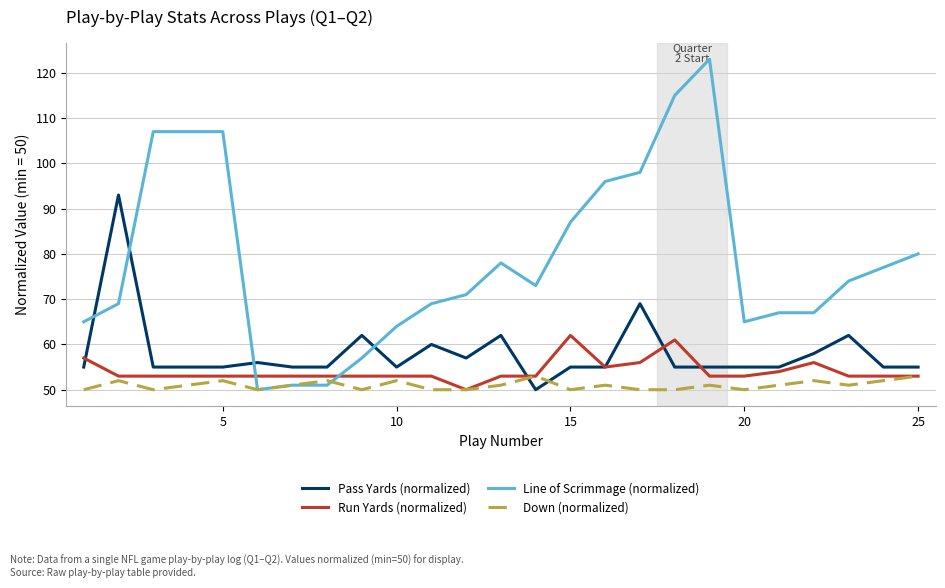

How many times do Pass Yards (normalized) and Line of Scrimmage (normalized) cross each other?

4